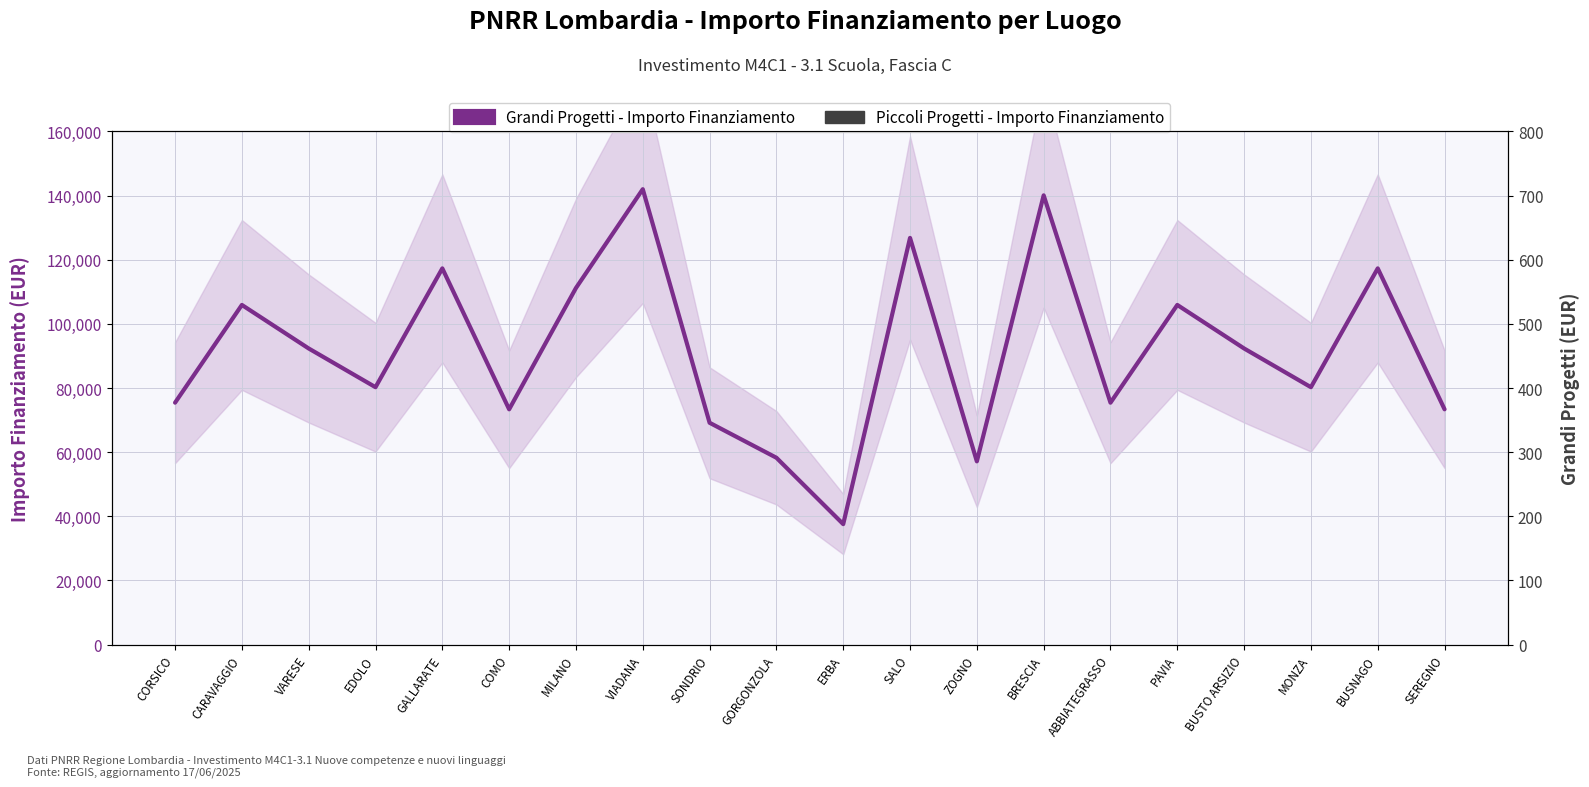

True or false: Grandi Progetti - Importo Finanziamento and Piccoli Progetti - Importo Finanziamento cross at least once.

False